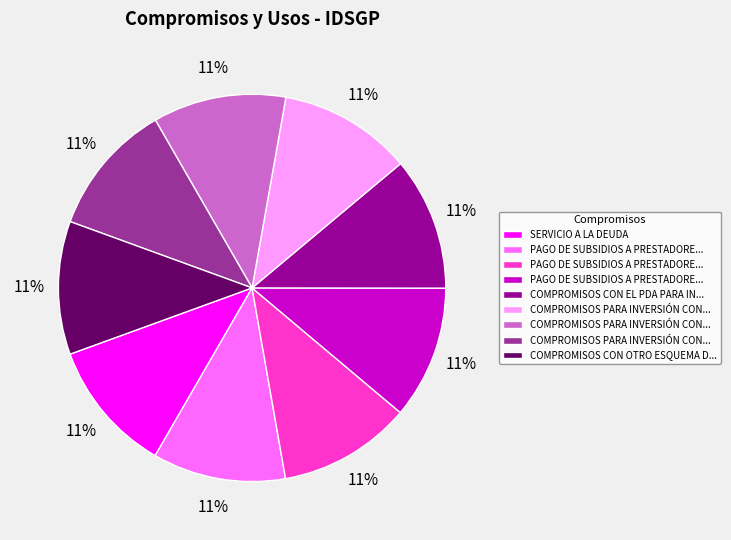

Is there any slice that represents more than half of the pie?

No